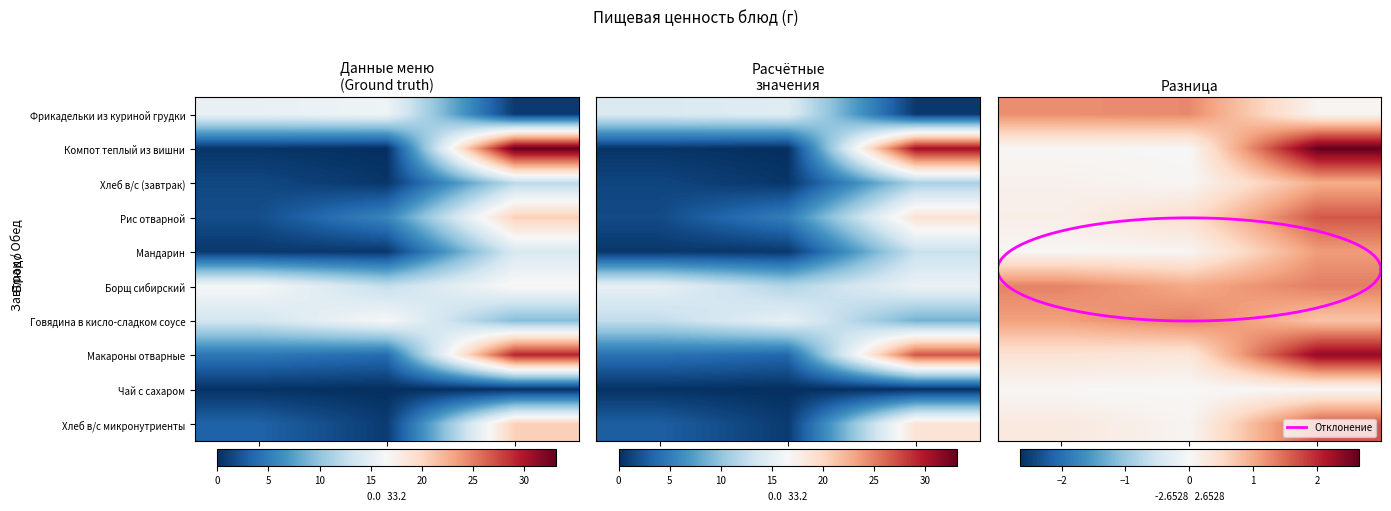

Count the number of data series in this chart.

10